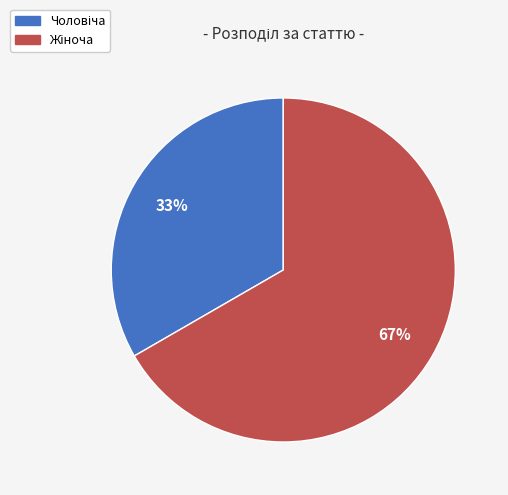

To the nearest percent, what is the average slice percentage?

50%